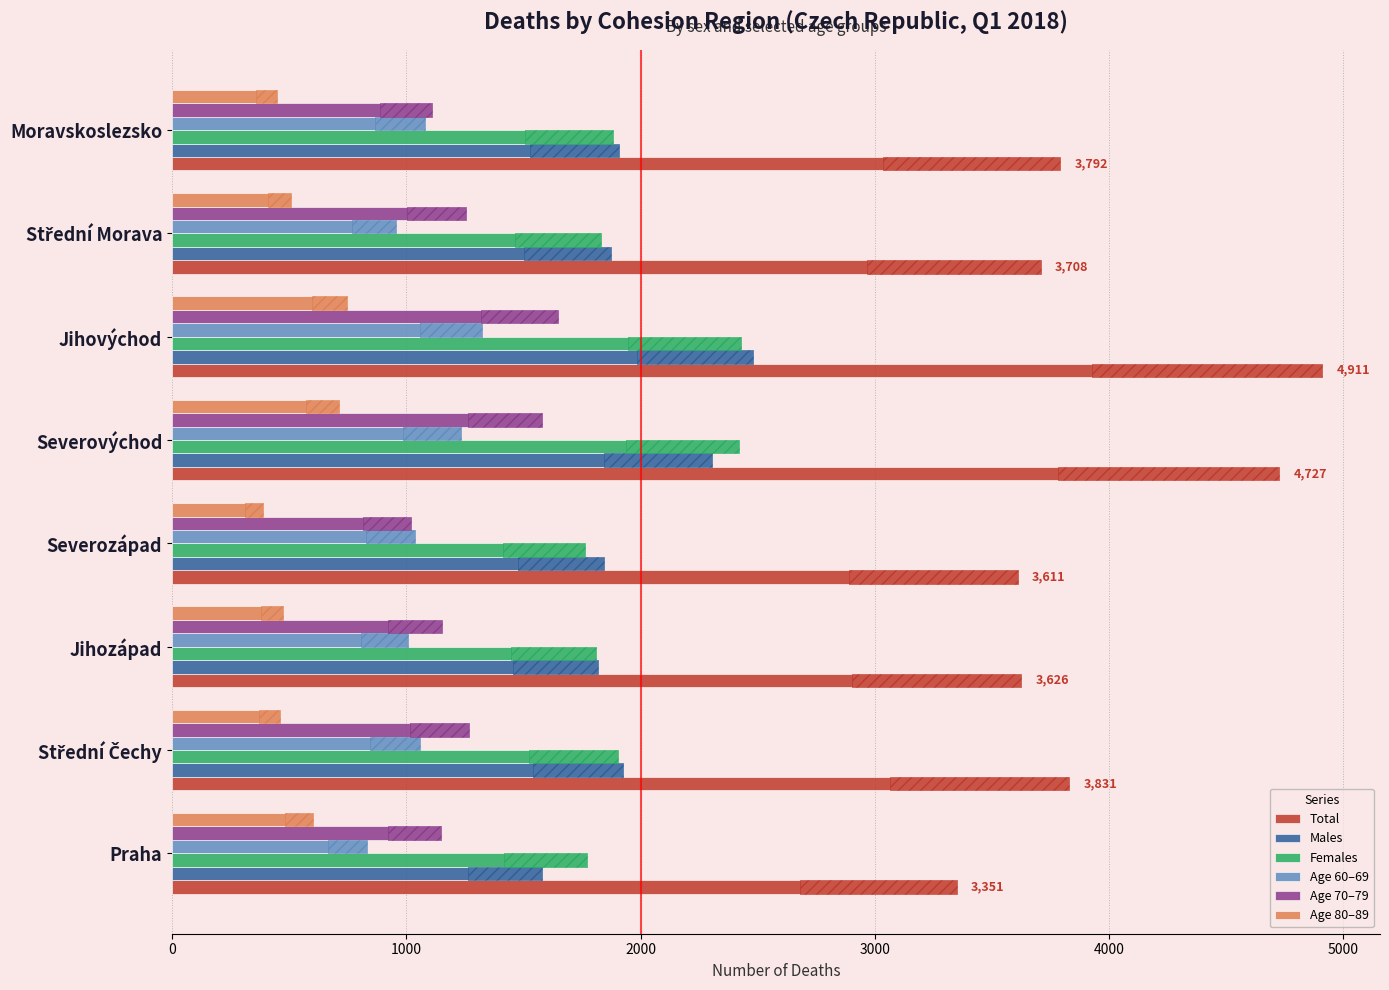

What is the sum of all Age 80–89 values?

4346